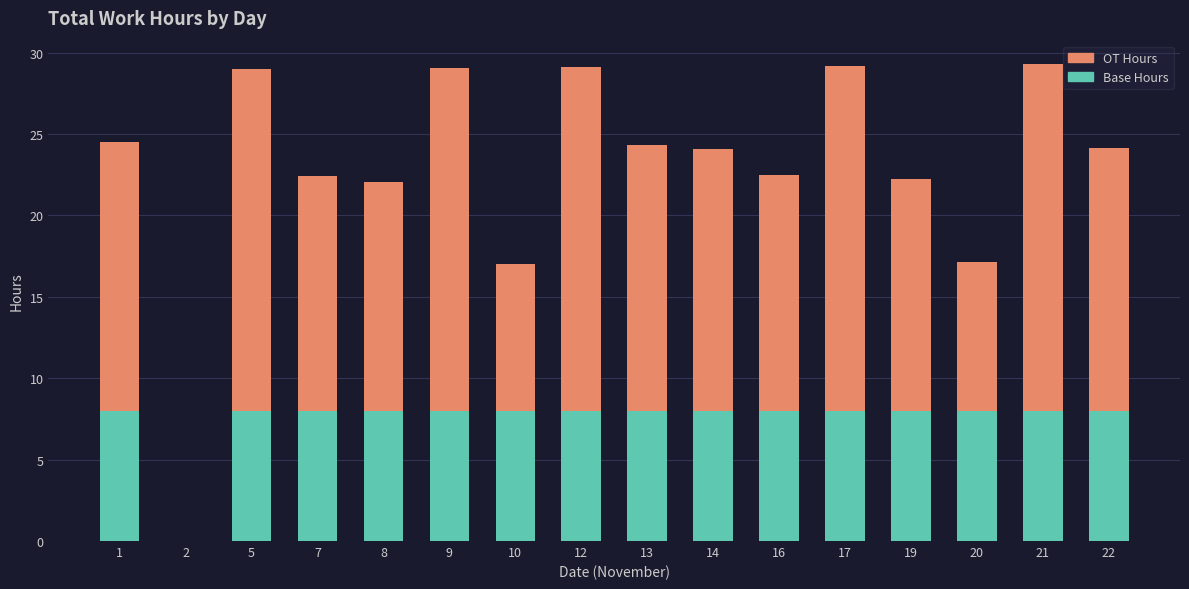

The value of Base Hours at 17 is 8.0. True or false?

True